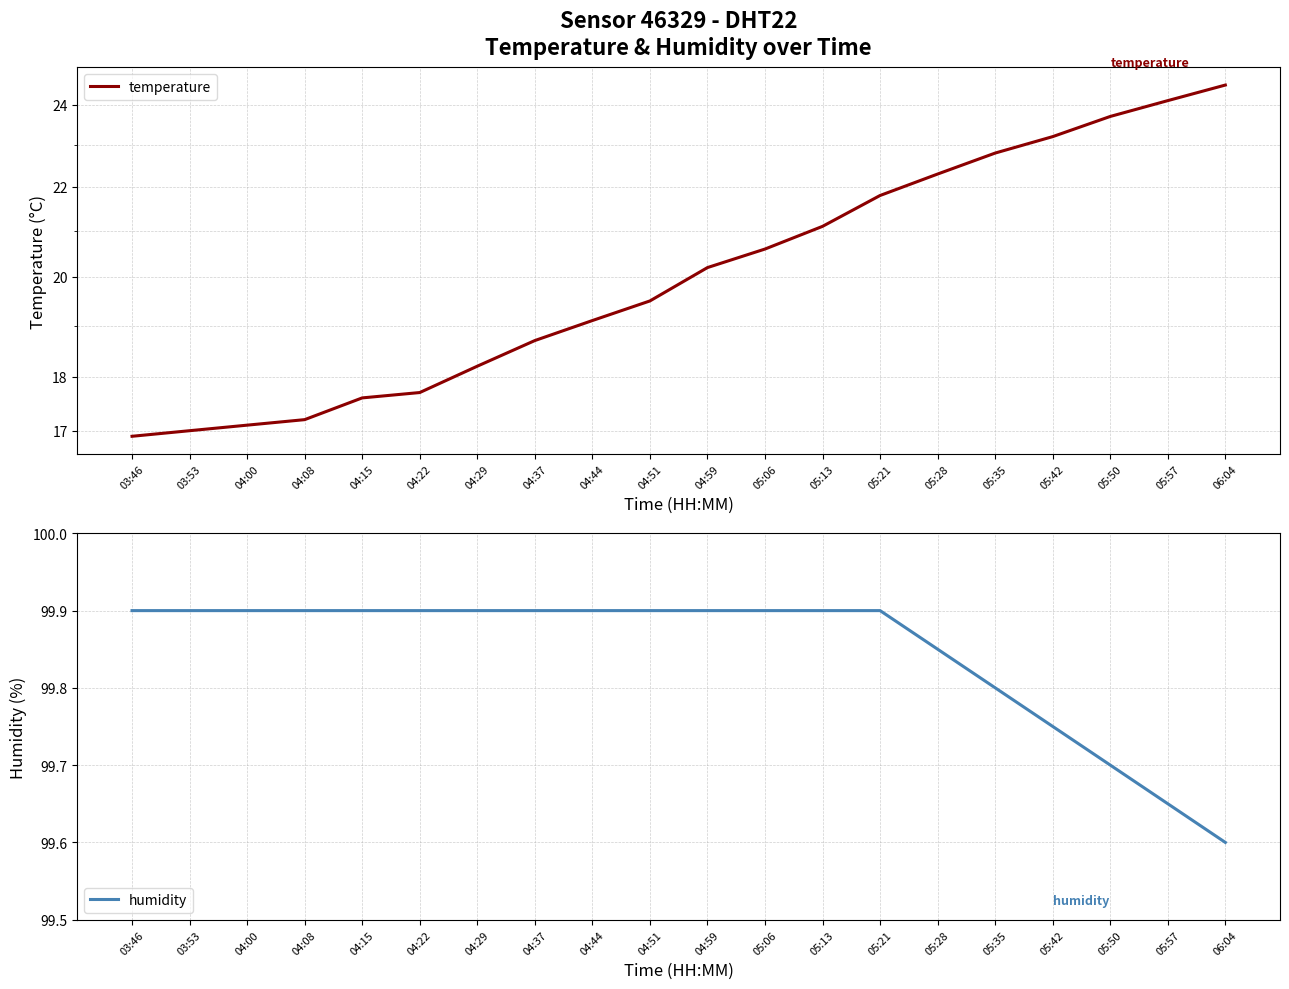

The value of temperature at 04:59 is 20.2. True or false?

True